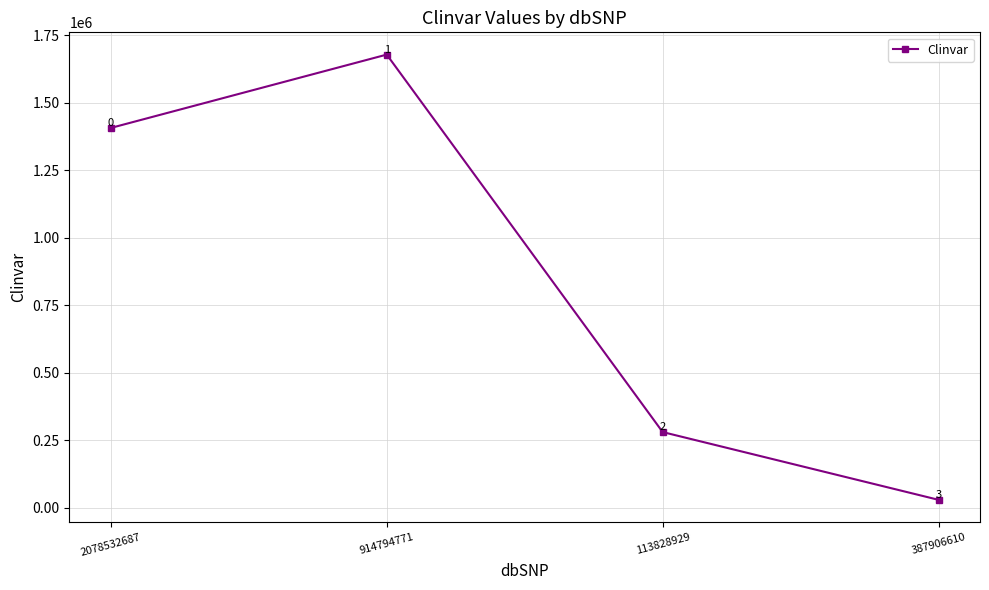

Which label corresponds to the largest value in the chart?

914794771